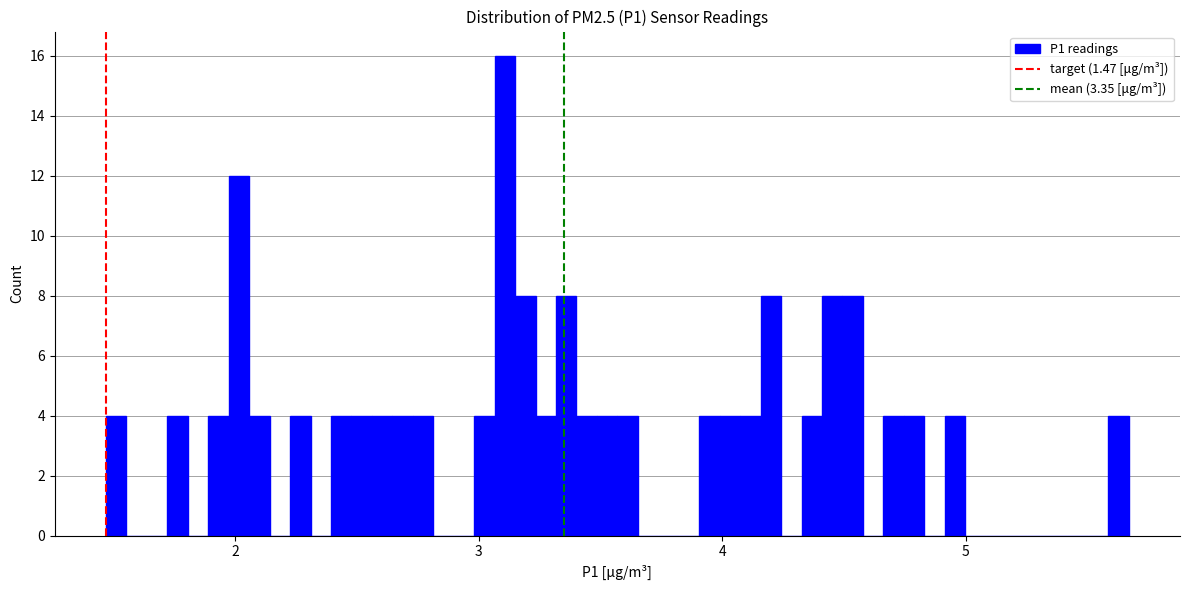

Around what value on the x-axis is the tallest bar? Give the approximate position of its centre, as read against the axis.

3.1